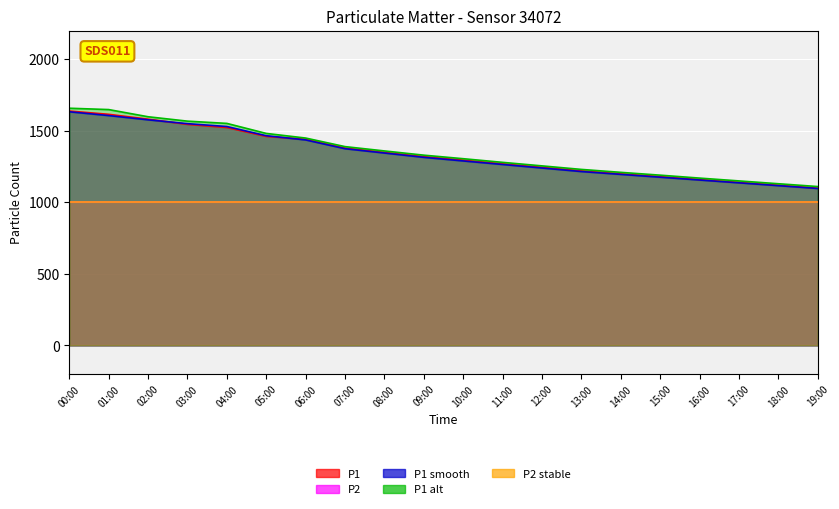

Which series ends up on top after the final intersection of P1_smooth and P1?

P1